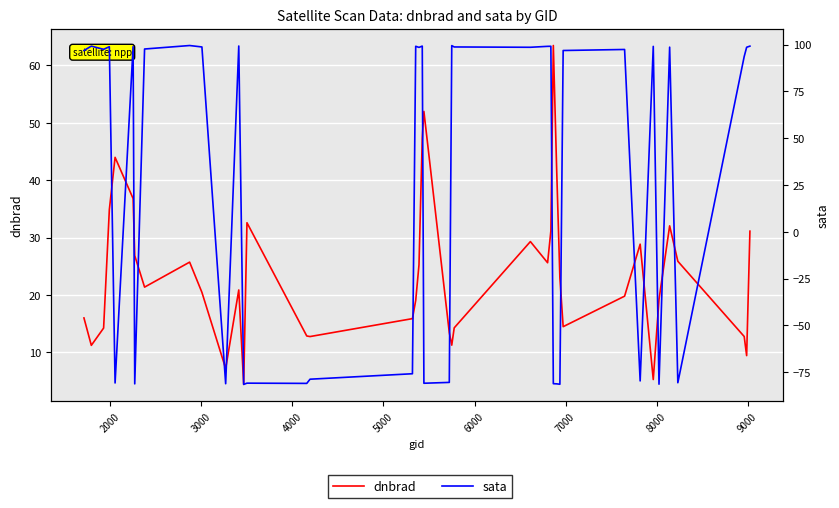

Rank the series by their maximum value, from highest to lowest.

sata, dnbrad